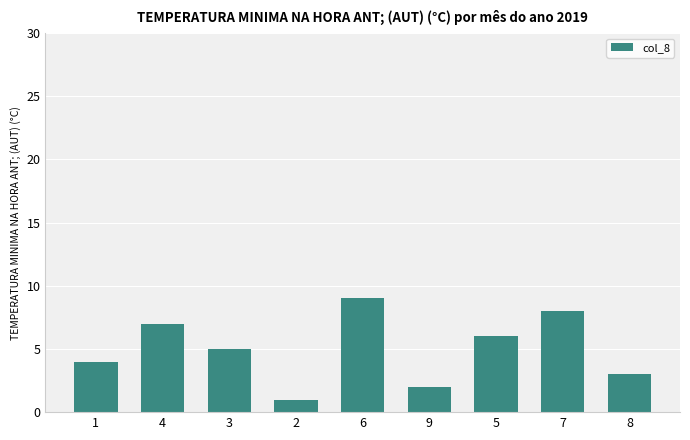

Which category has the highest value across all series?

6